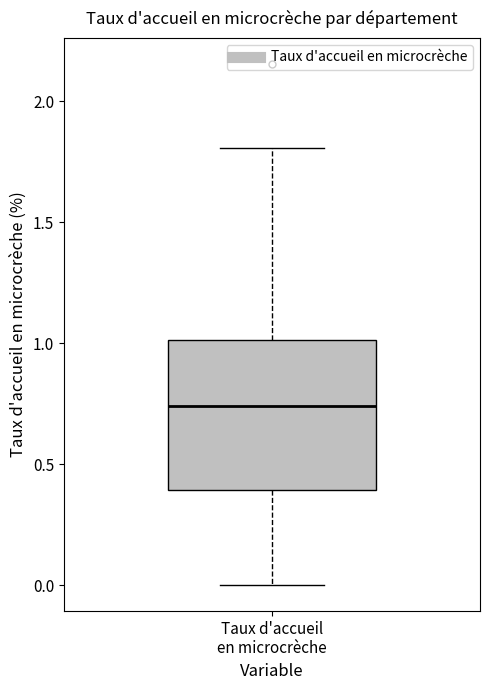

Read this box plot against the y-axis: the position of the median line, the range covered by the box, and the ends of both whiskers. The values are not printed on the chart, so give them approximately, as read against the axis.

median 0.75, box 0.40 to 1.00, whiskers 0.00 to 1.80